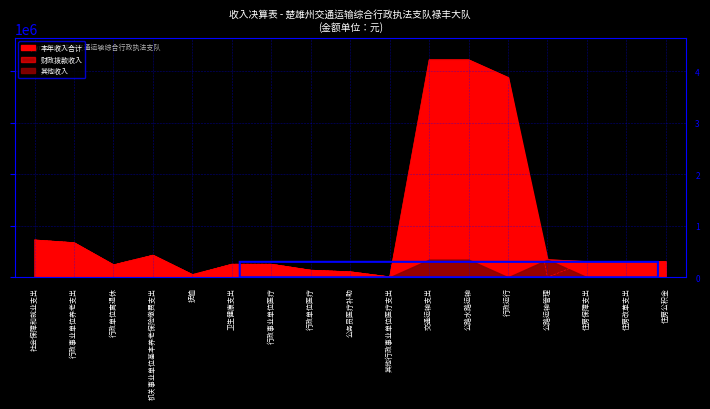

How many positive values does the 财政拨款收入 series have?

16